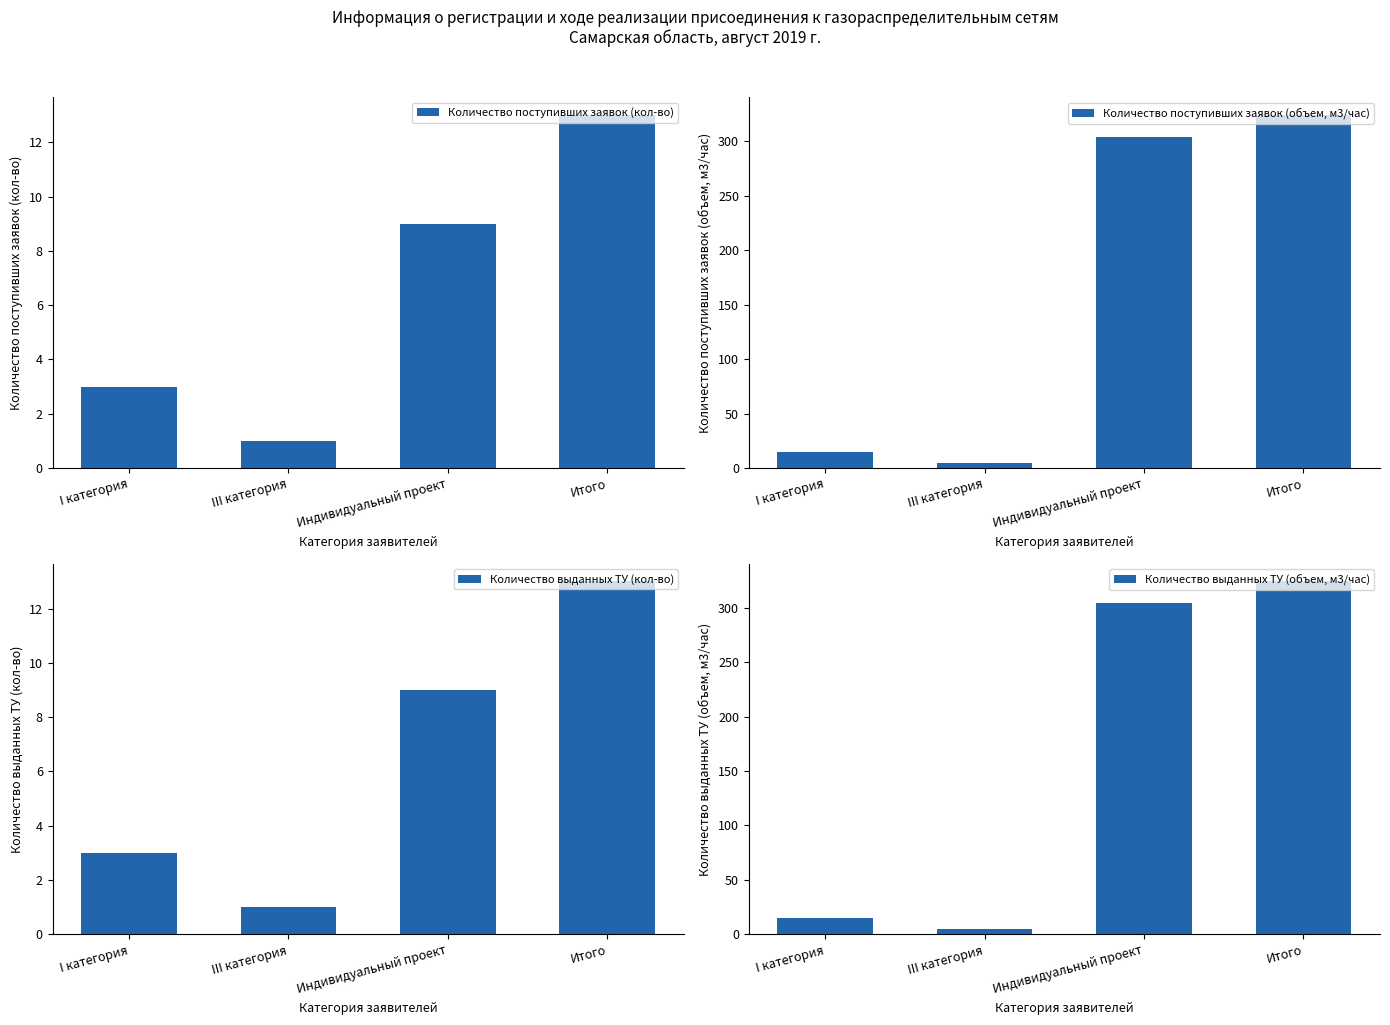

Where is Количество поступивших заявок (кол-во) nearest to the value 7?

Индивидуальный проект